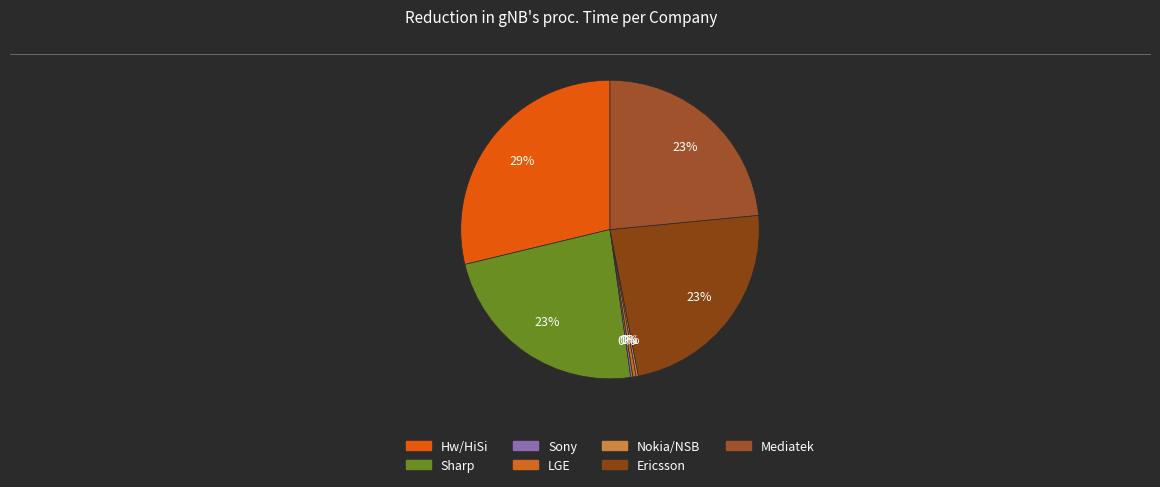

Count the number of slices in the pie.

7